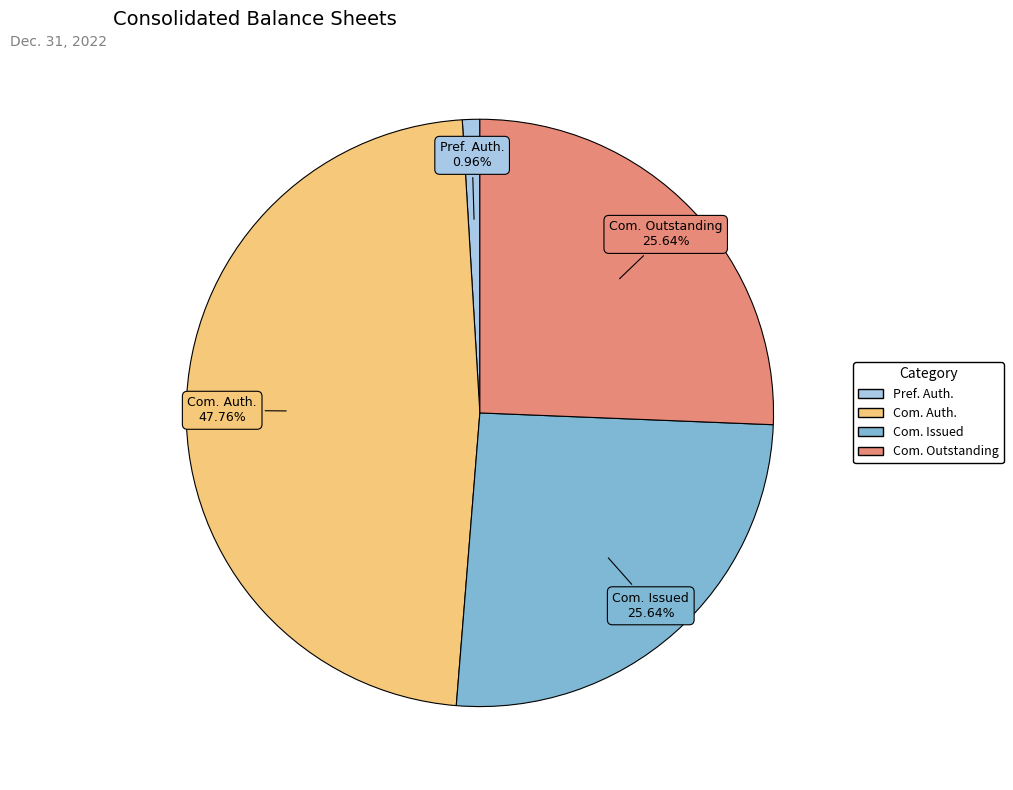

Count the number of slices in the pie.

4